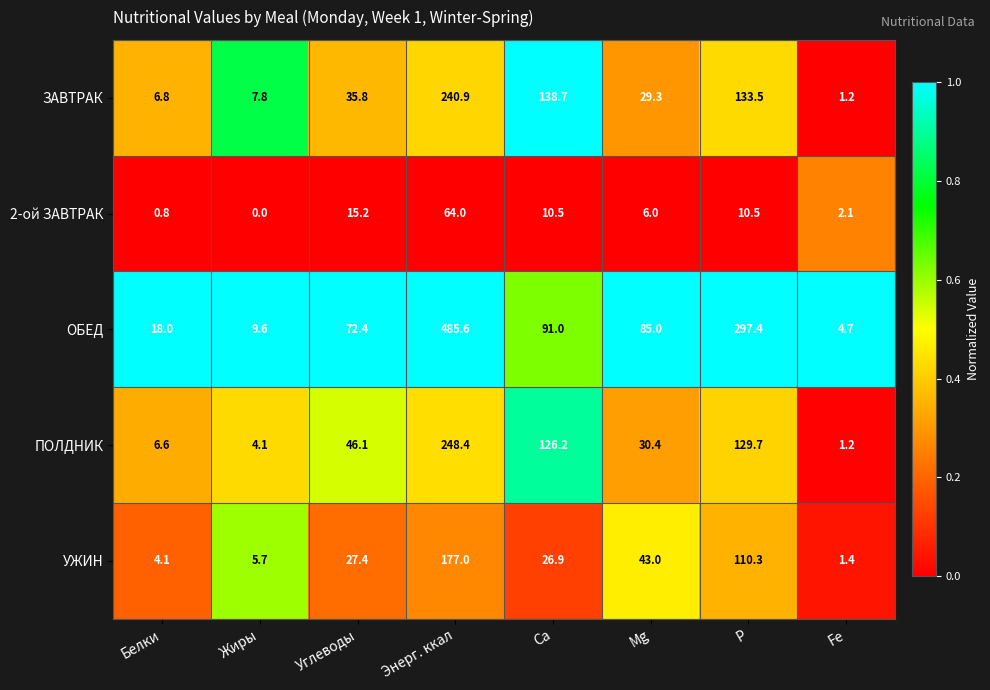

What is the difference between the second highest and minimum values in the 2-ой ЗАВТРАК series?

15.2